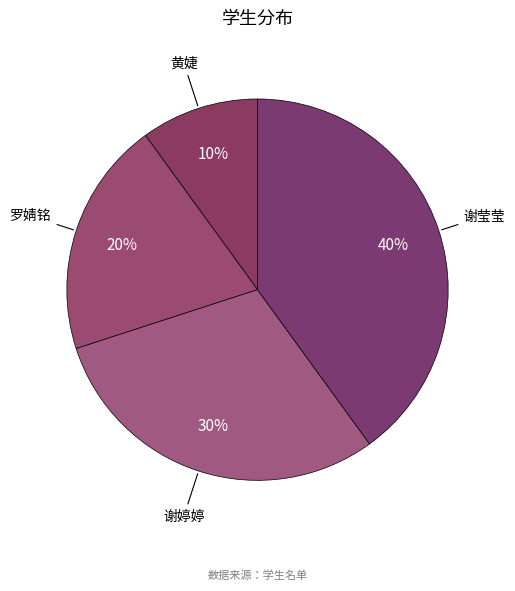

To the nearest percent, what portion does 谢莹莹 represent?

40%